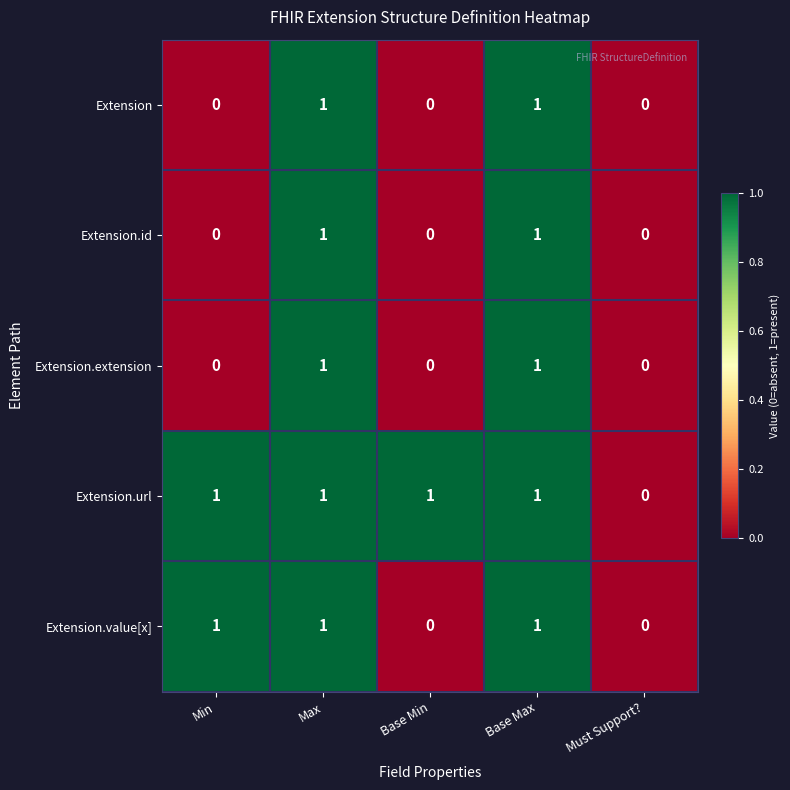

True or false: Extension.extension has a value of 0 at Max.

False